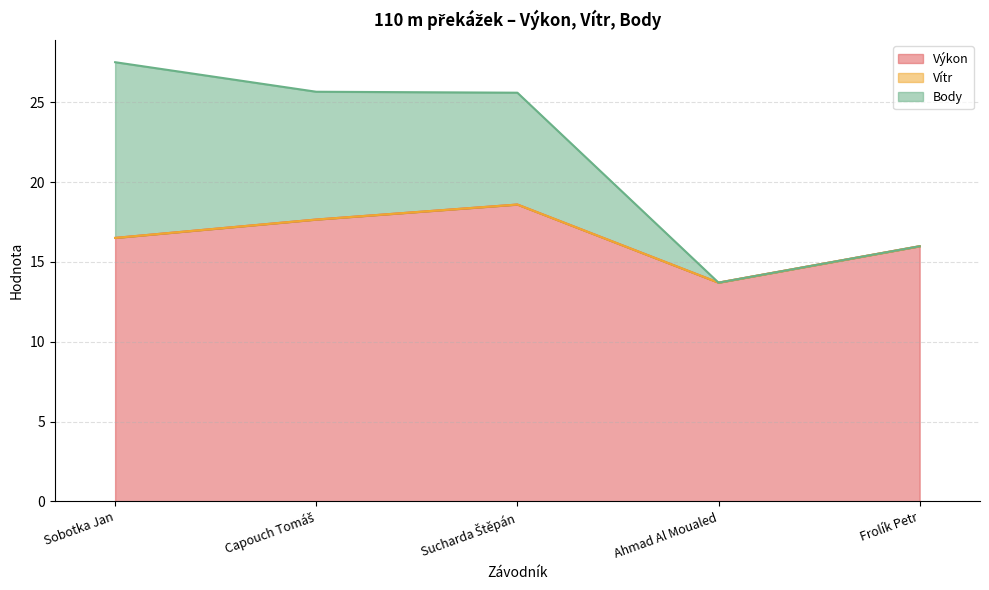

What are all the series names shown in the legend?

Výkon, Vítr, Body